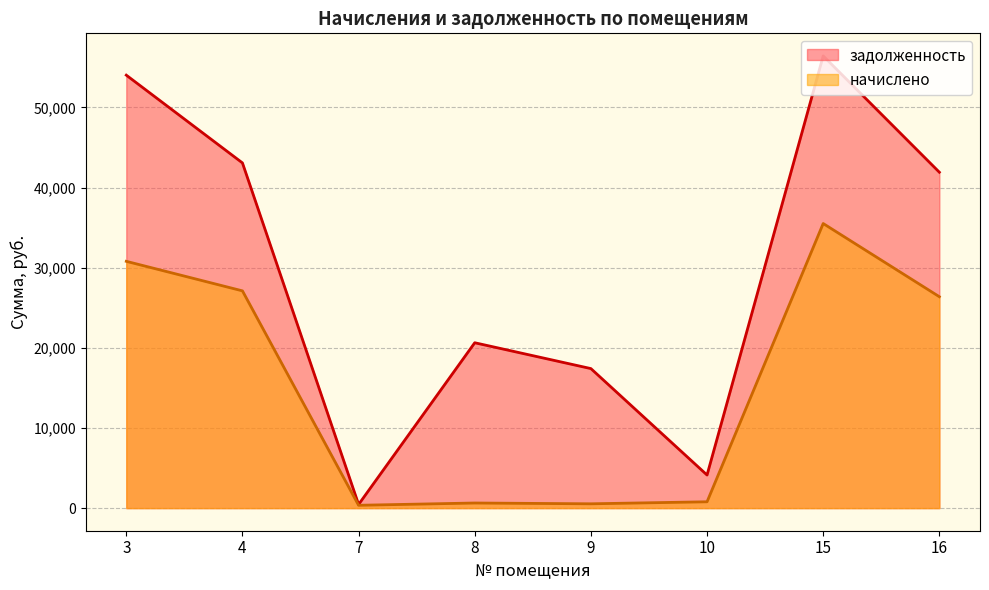

Rank the categories by задолженность value from highest to lowest.

15, 3, 4, 16, 8, 9, 10, 7